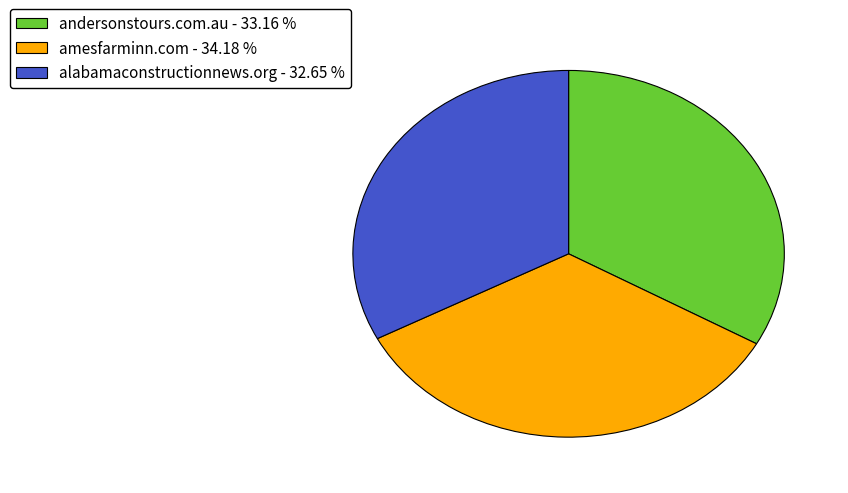

Is there any slice that represents more than half of the pie?

No